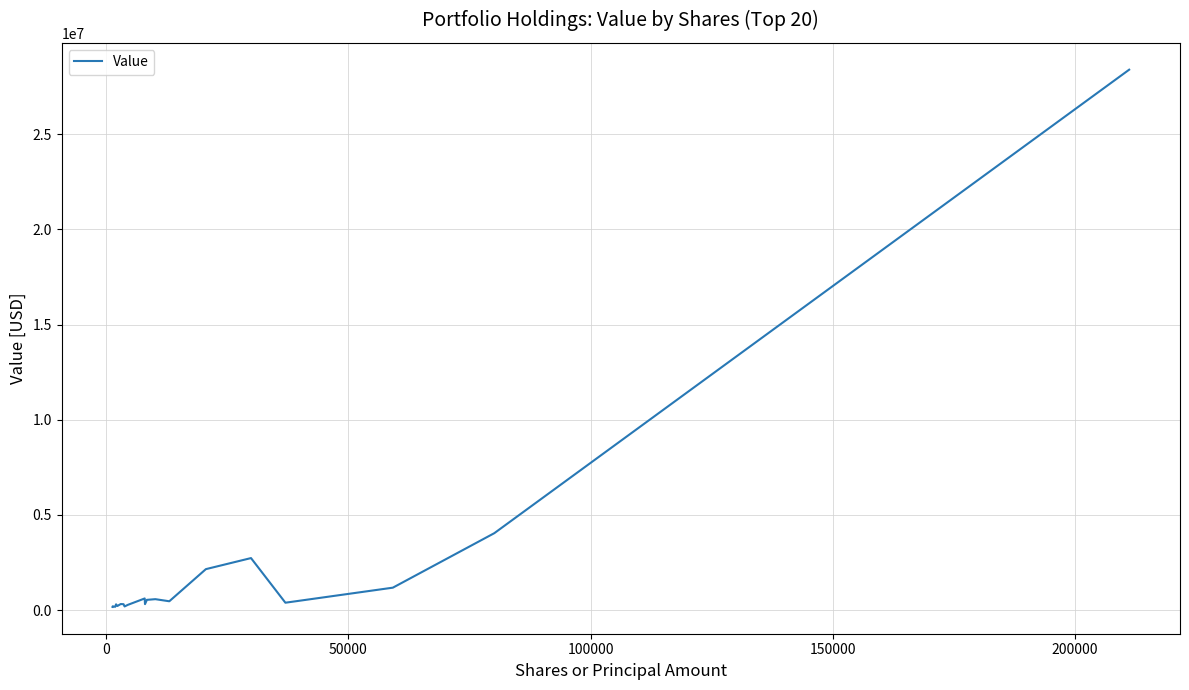

How many lines are shown in the chart?

1